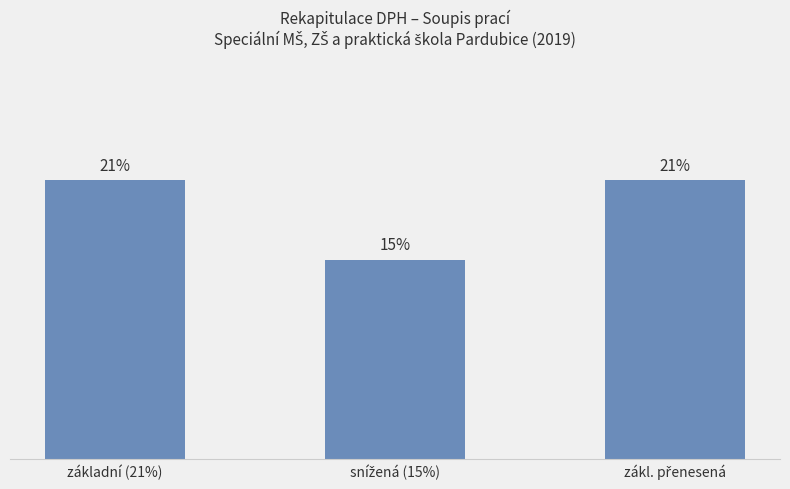

Read the value at základní (21%).

21